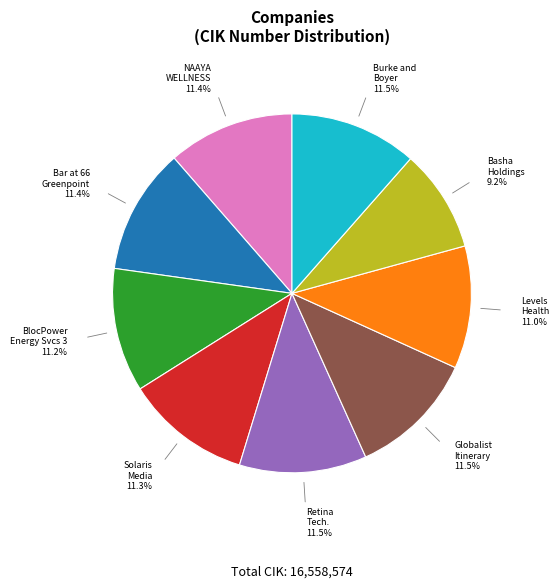

Does Solaris Media account for over 50% of the chart?

No